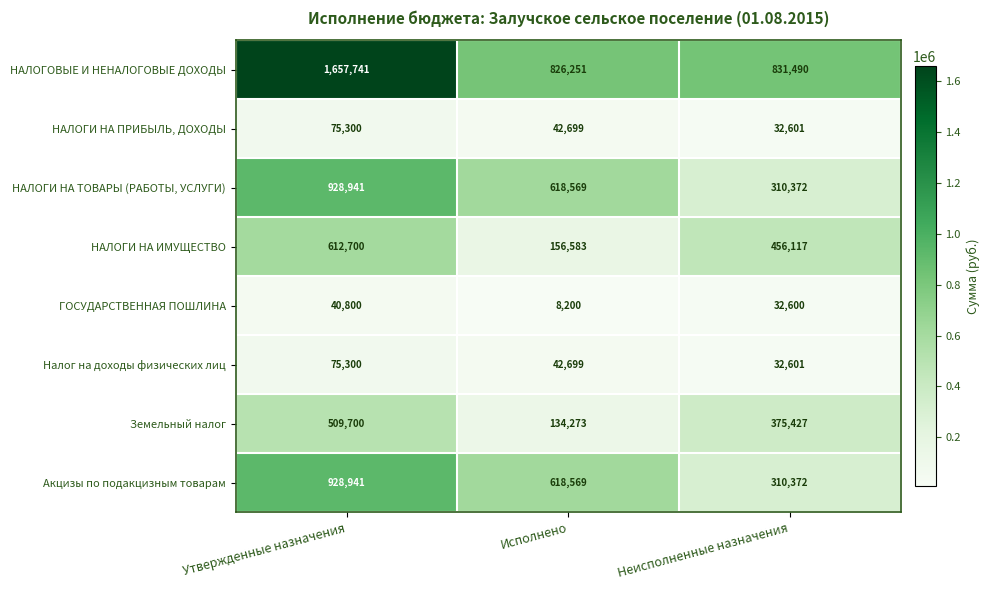

The value of ГОСУДАРСТВЕННАЯ ПОШЛИНА at Исполнено is 8200. True or false?

True